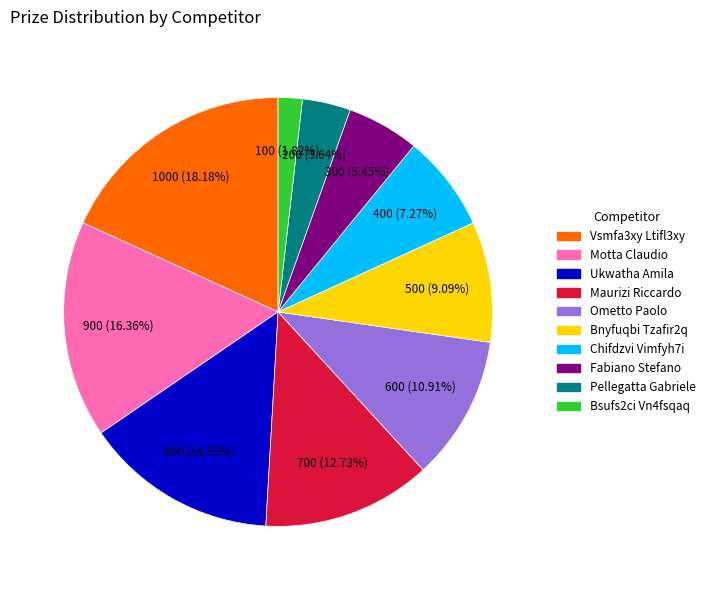

Combined, do Vsmfa3xy Ltifl3xy and Fabiano Stefano account for over 50%?

No